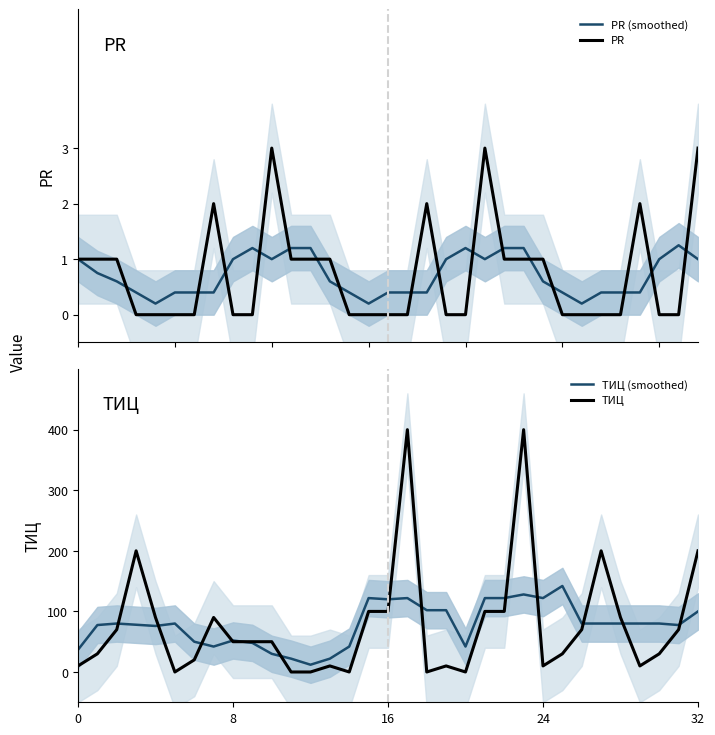

What is the value of the ТИЦ (smoothed) point at the 18th from the left?

122.0